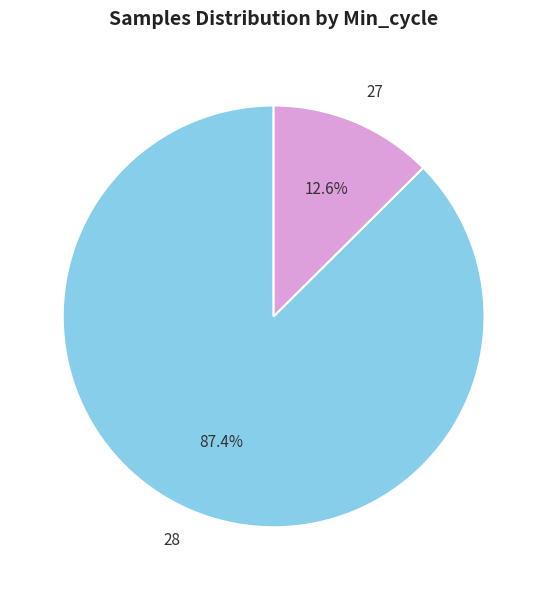

Is there any slice that represents more than half of the pie?

Yes